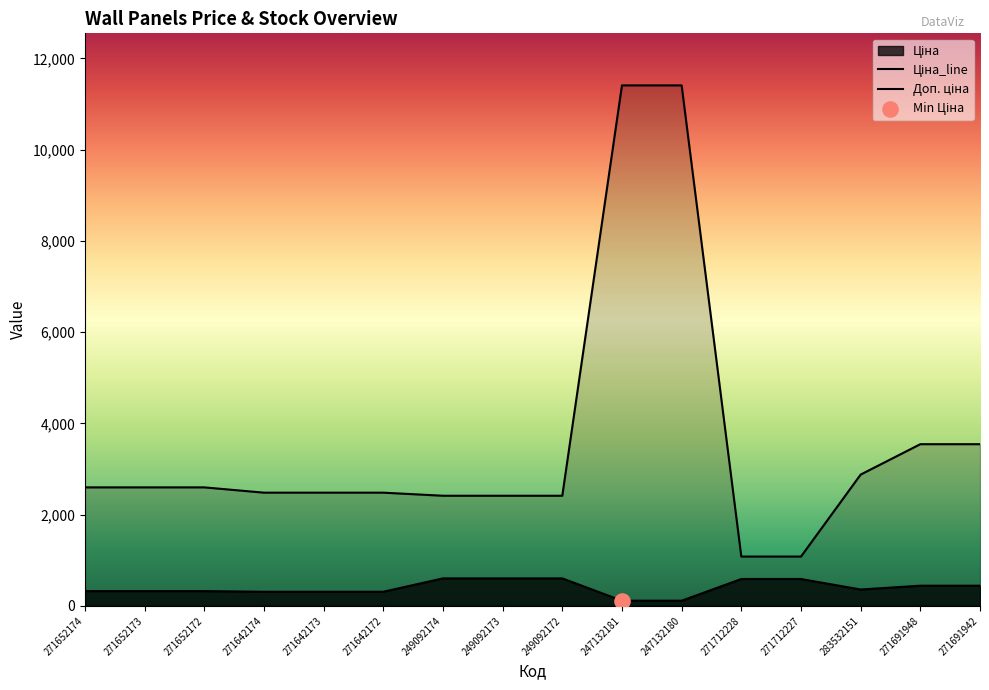

What is the total value across all series at 283532151?

3238.7